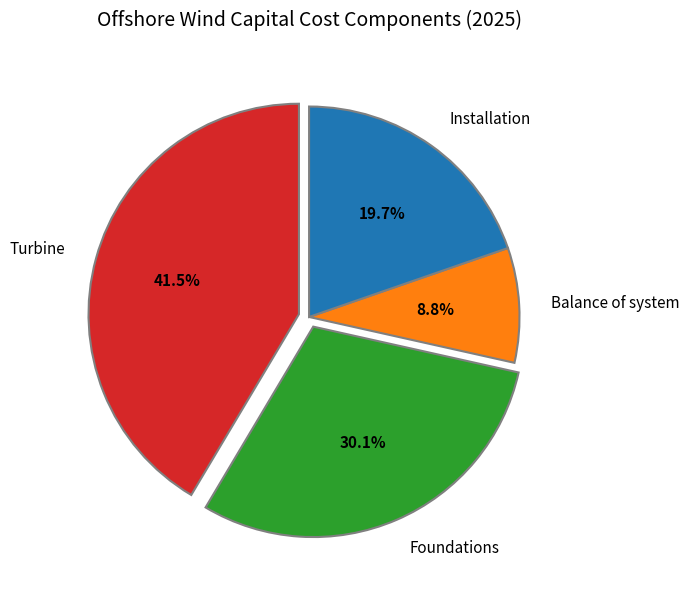

Do Turbine and Foundations together represent more than half of the pie?

Yes